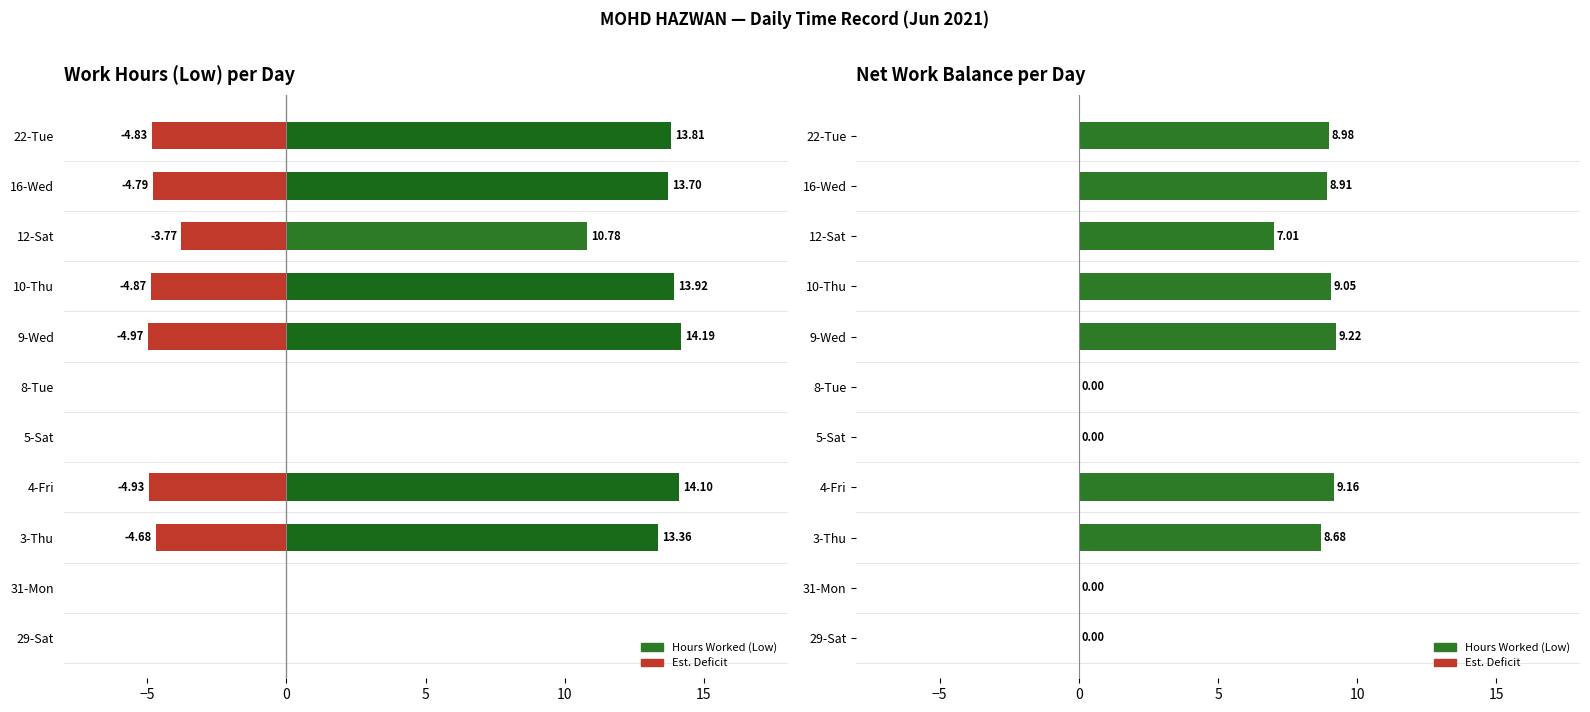

What is the sum of the values at 8-Tue and 4-Fri?

14.1